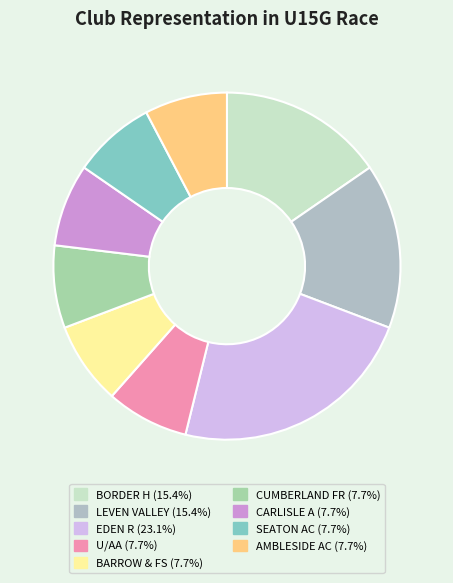

Count the number of slices in the pie.

9